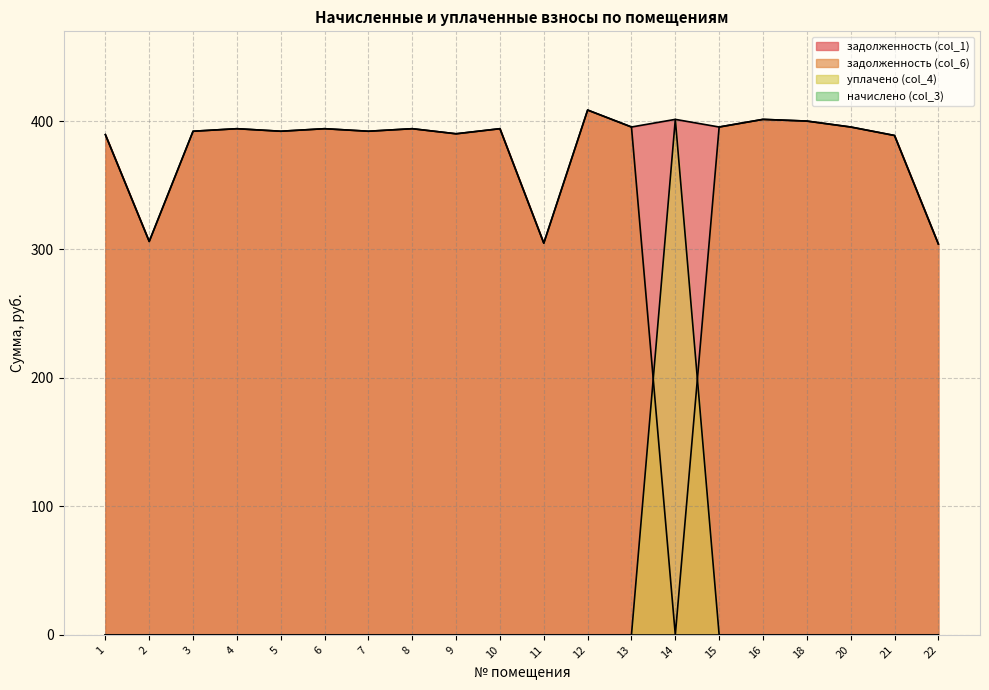

Between 7 and 16, which is larger?

16